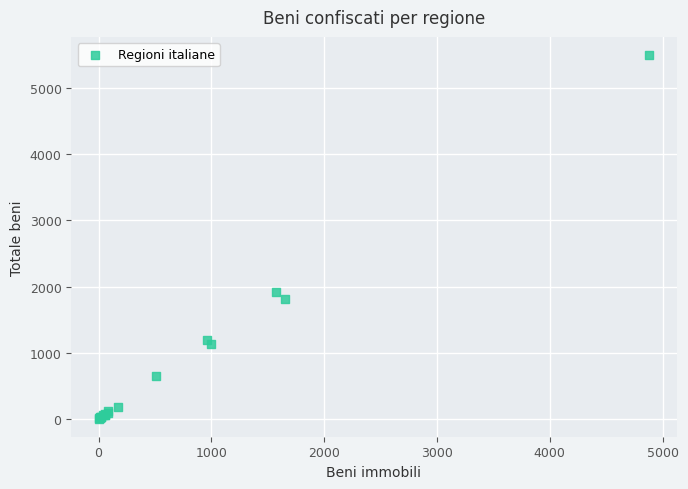

What Y value in the scatter plot is closest to 2752?

1918